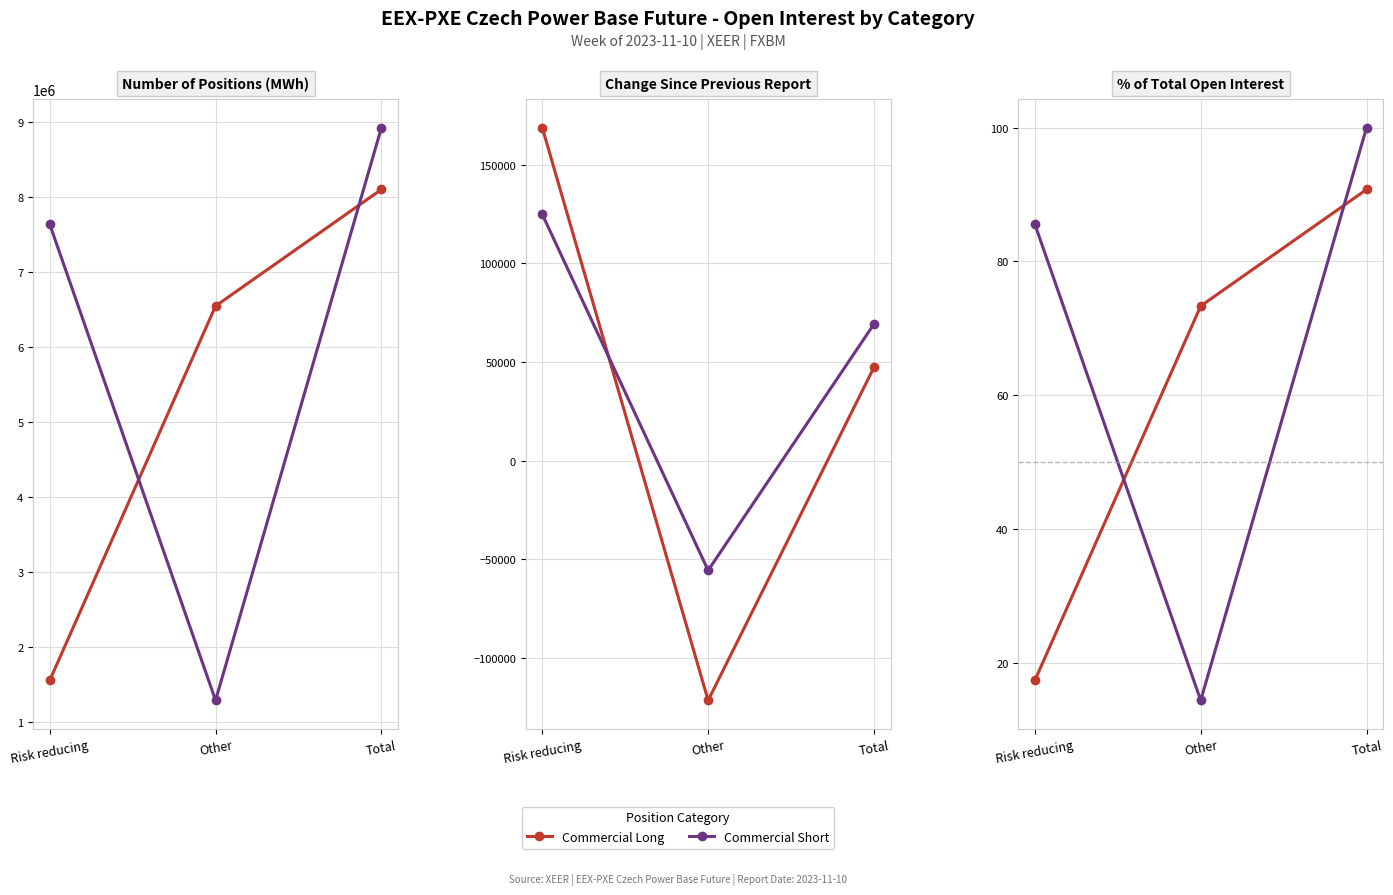

Does the chart display data point markers on the line(s)?

Yes